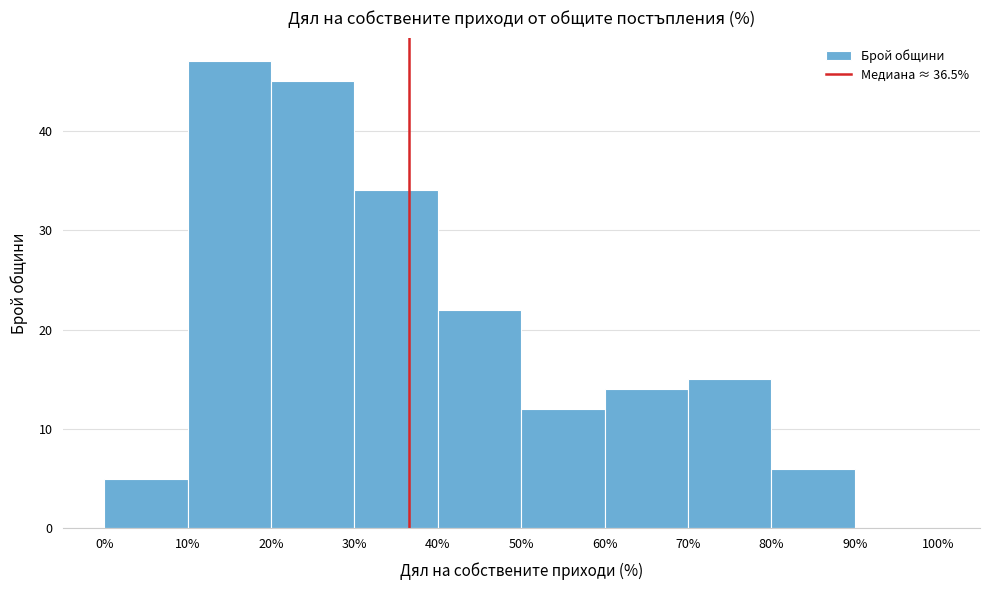

Reading left to right, list every bar in this chart as the range it spans on the x-axis followed by its height. The values are not printed on the chart, so give them approximately, as read against the axis.

0% to 10%: 5
10% to 20%: 47
20% to 30%: 45
30% to 40%: 34
40% to 50%: 22
50% to 60%: 12
60% to 70%: 14
70% to 80%: 15
80% to 90%: 6
90% to 100%: 0